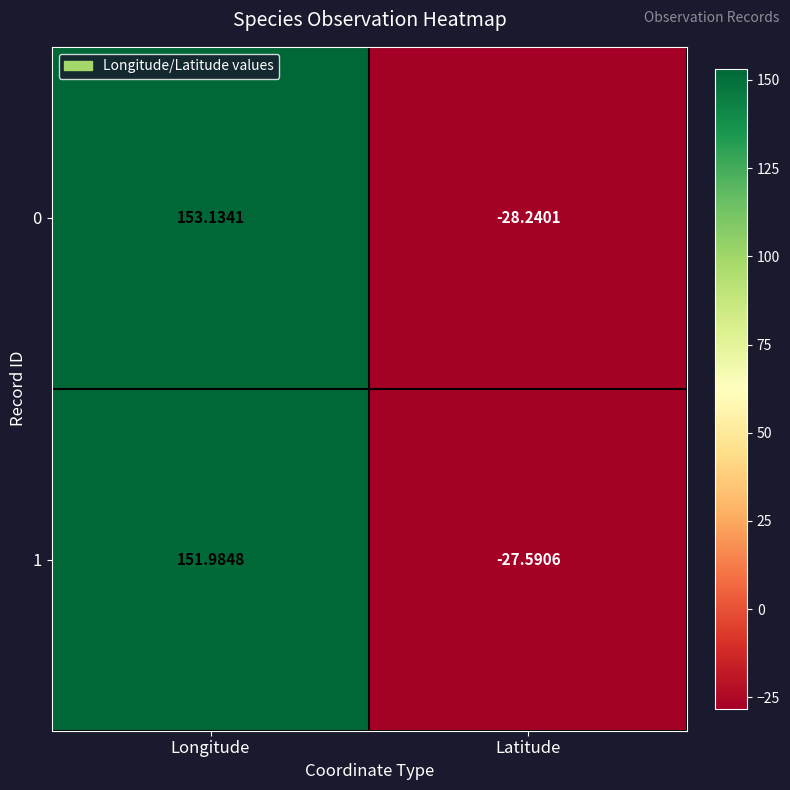

At which category is the sum across all series the highest?

Longitude